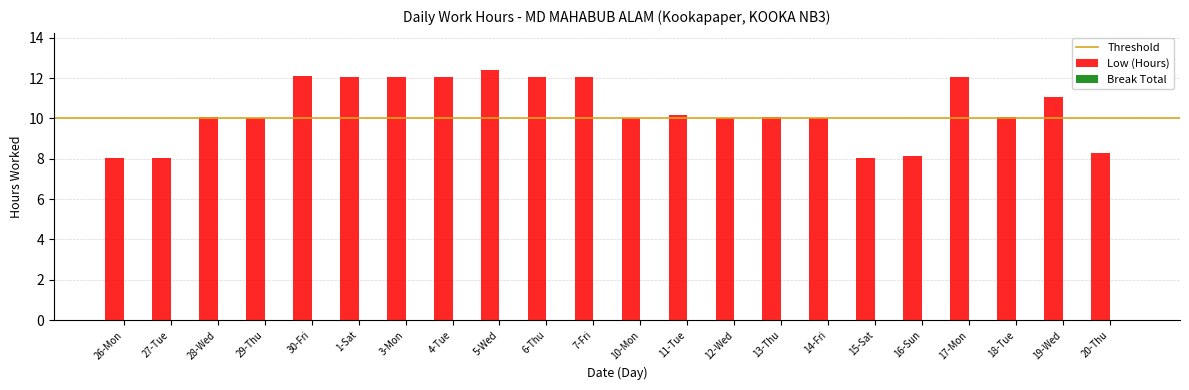

What is the difference between the second highest and second lowest values?

4.0